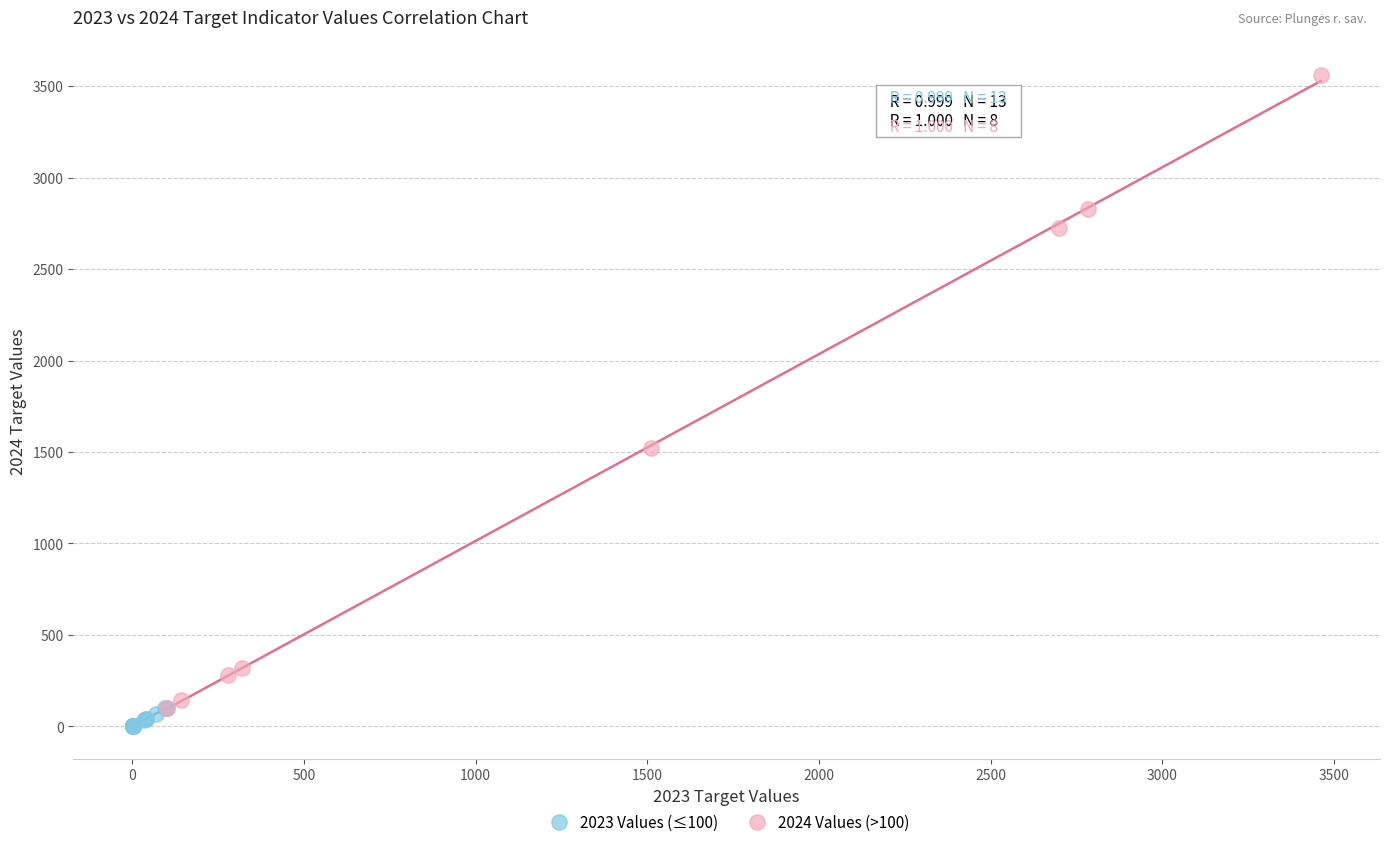

Which series has the widest spread of Y values?

2024 Values (>100)